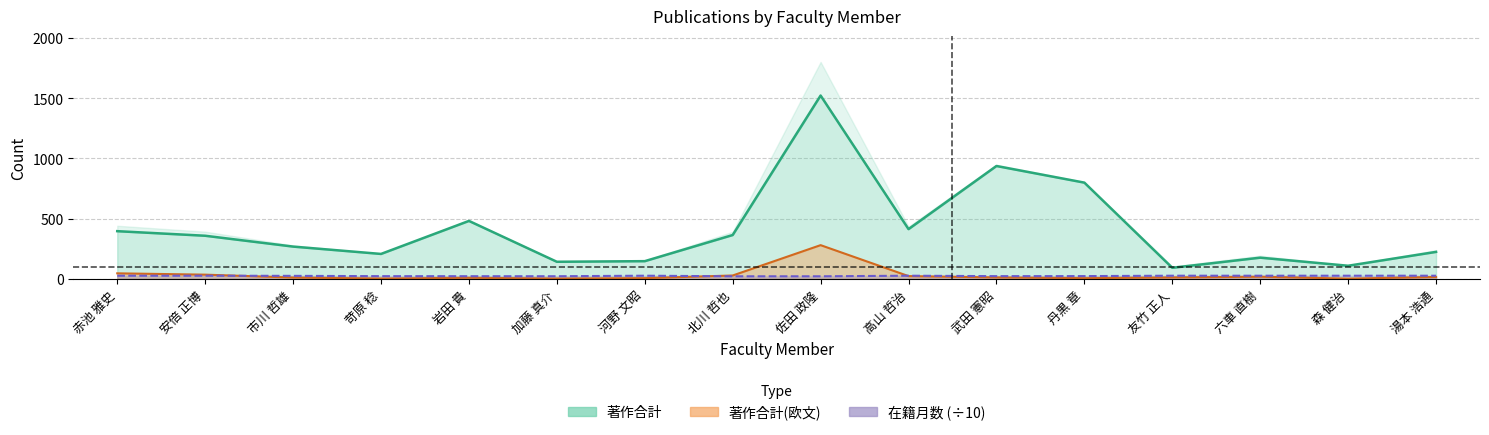

Rank the categories by 著作合計(欧文) value from lowest to highest.

森 健治, 苛原 稔, 加藤 真介, 河野 文昭, 丹黒 章, 岩田 貴, 市川 哲雄, 武田 憲昭, 友竹 正人, 湯本 浩通, 六車 直樹, 高山 哲治, 北川 哲也, 安倍 正博, 赤池 雅史, 佐田 政隆